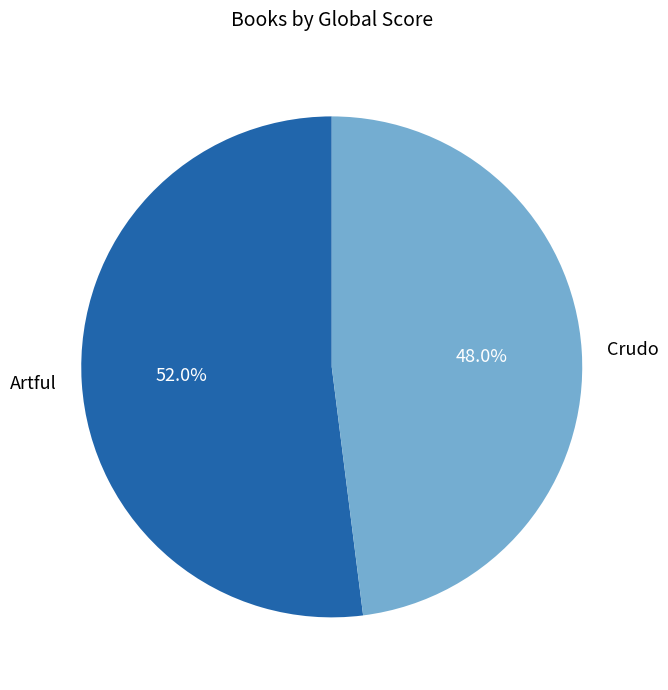

To the nearest percent, what is the combined percentage of Artful and Crudo?

100%